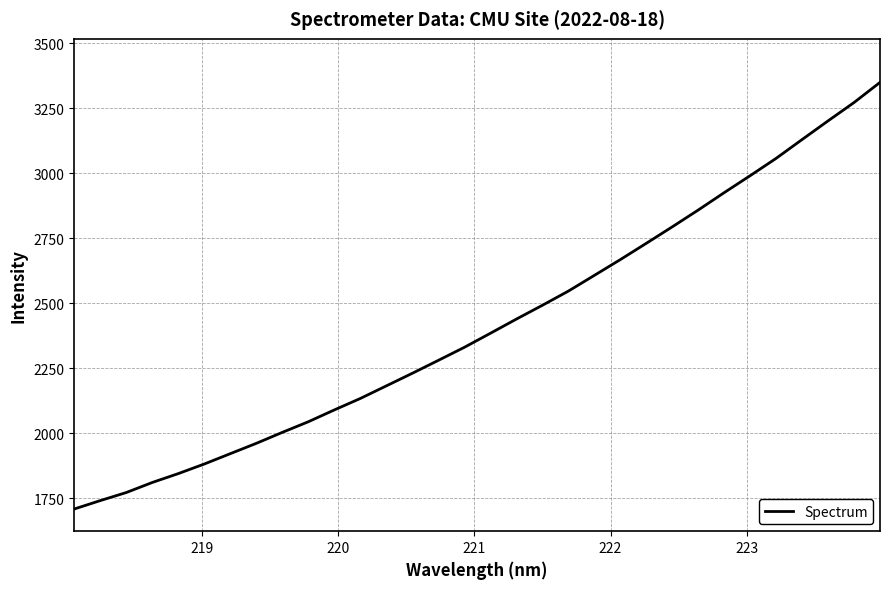

What is the difference between the maximum and minimum values?

1640.6